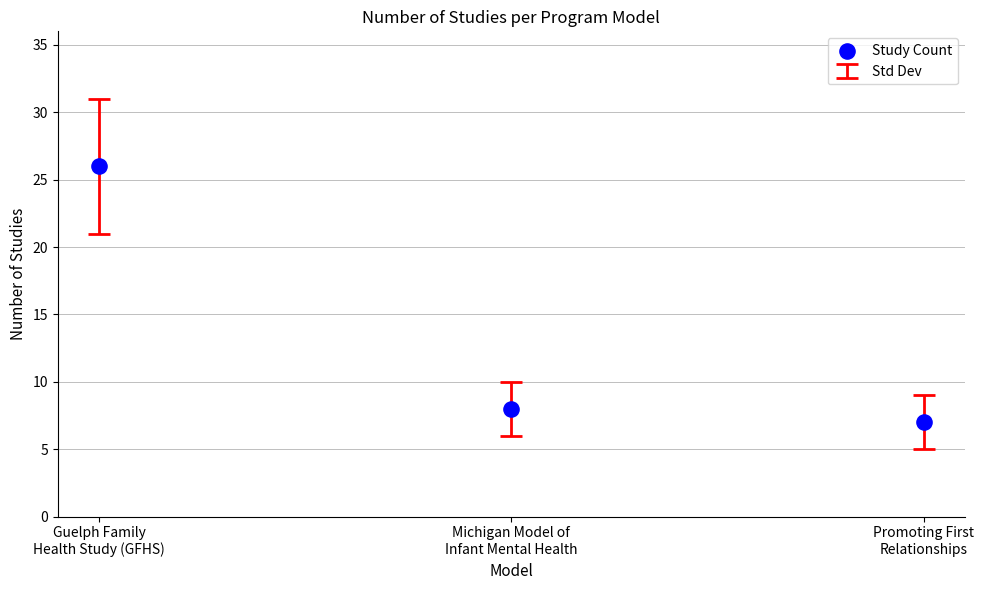

What is the average Y value?

14